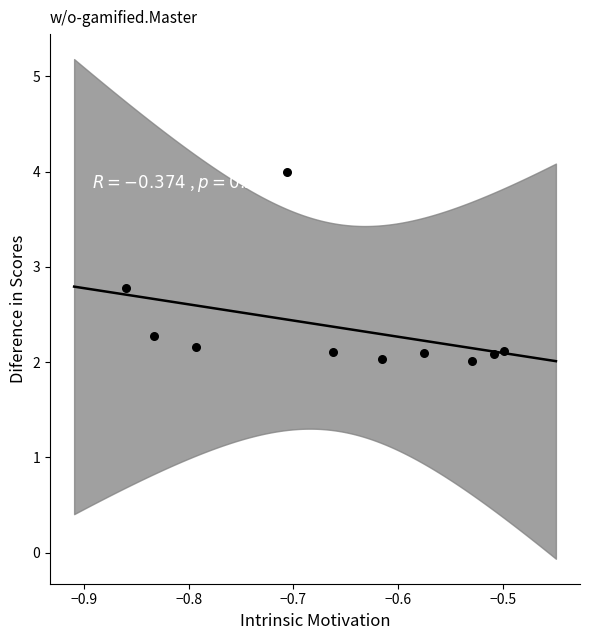

What Y value in the scatter plot is closest to 3?

2.8